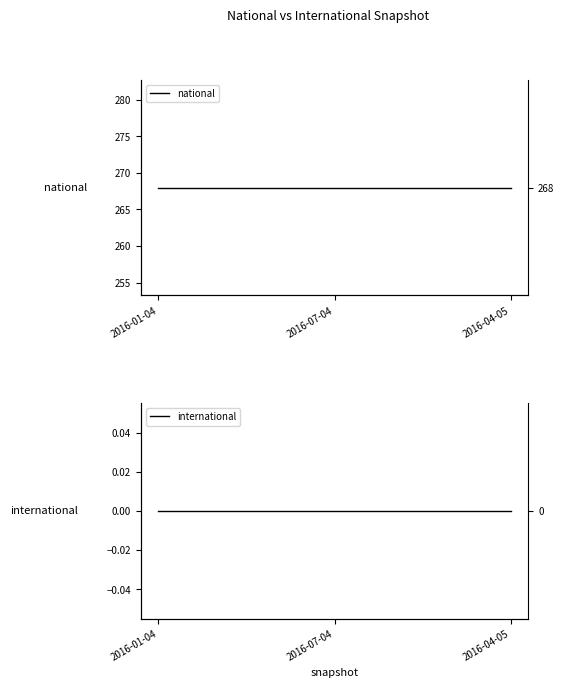

Does the chart have visible grid lines?

No